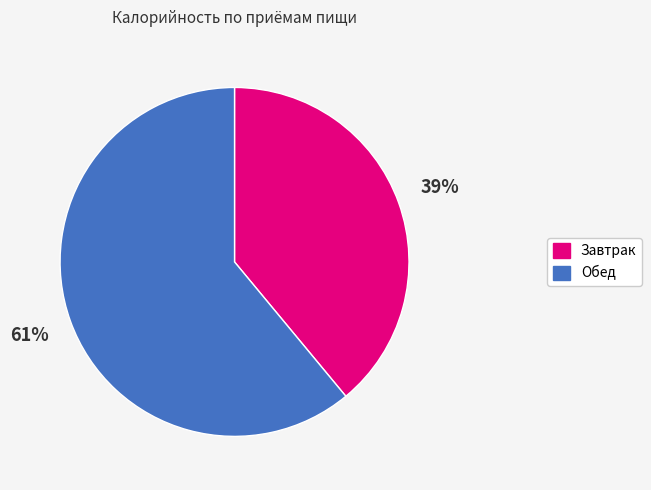

Is it true that Обед is 68% of the pie?

False